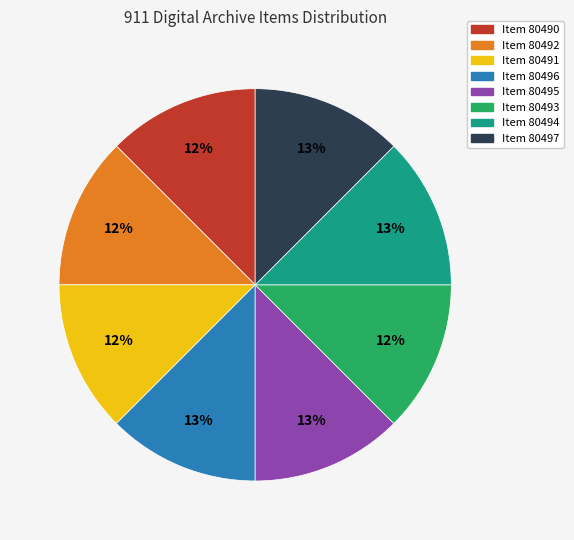

To the nearest percent, what is the average slice percentage?

12%